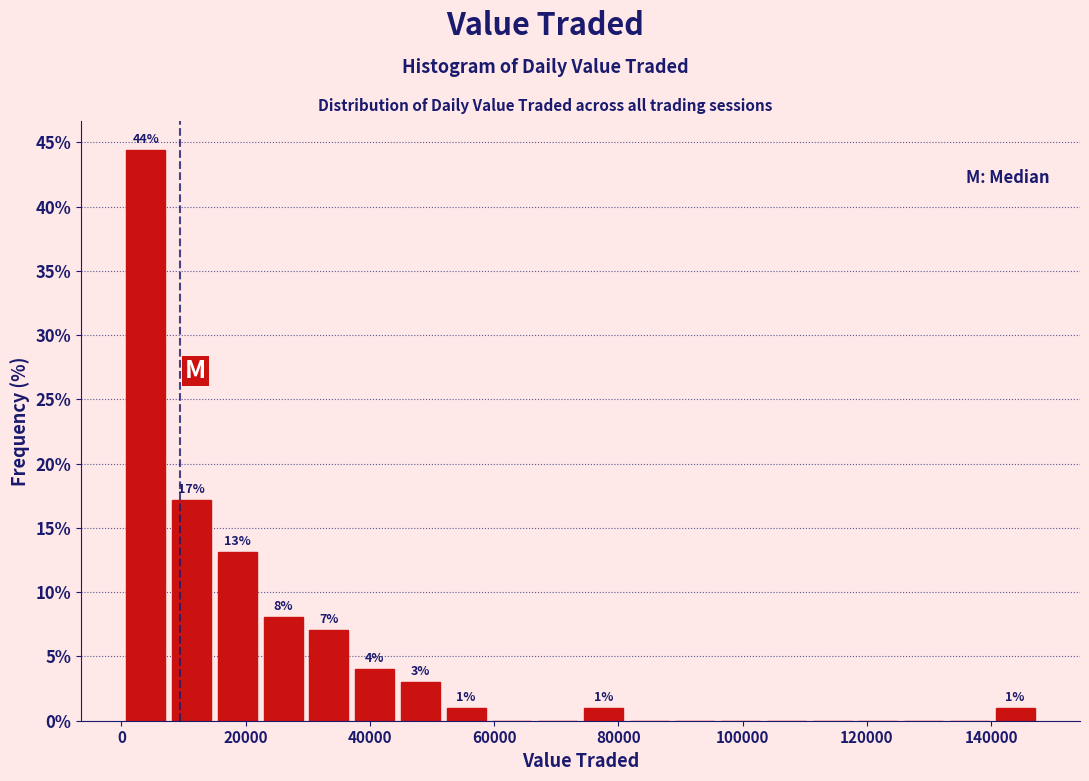

Around what value on the x-axis is the tallest bar? Give the approximate position of its centre, as read against the axis.

4000